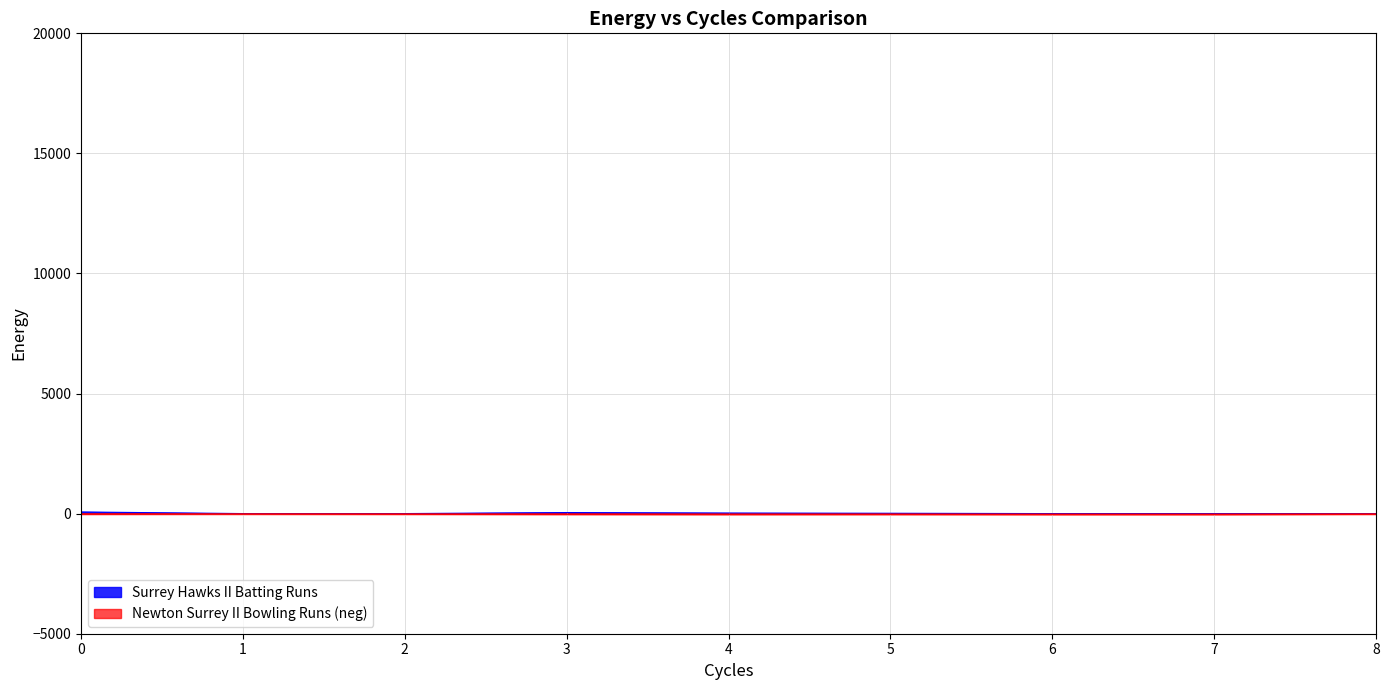

Is it true that Newton Surrey II Bowling Runs (neg) equals -20.0 at 0?

True